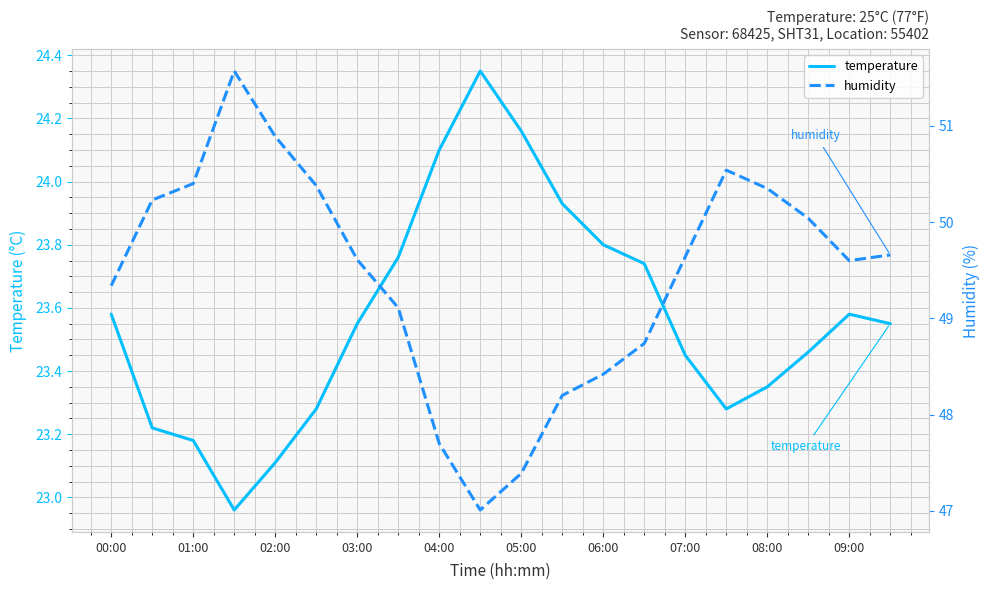

The temperature series shows 35.8 at 05:00. True or false?

False